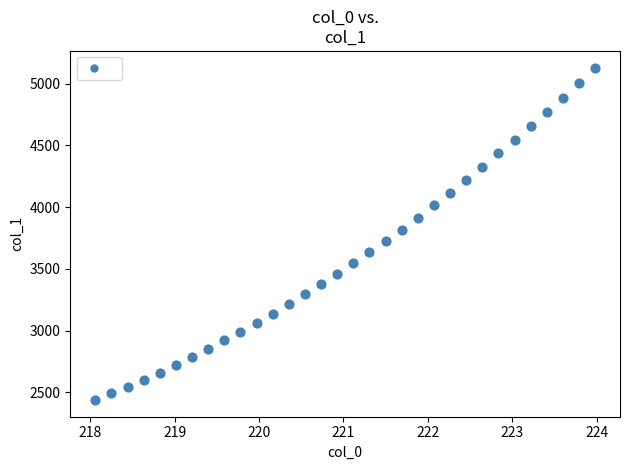

What is the range of Y values (max minus min)?

2693.5